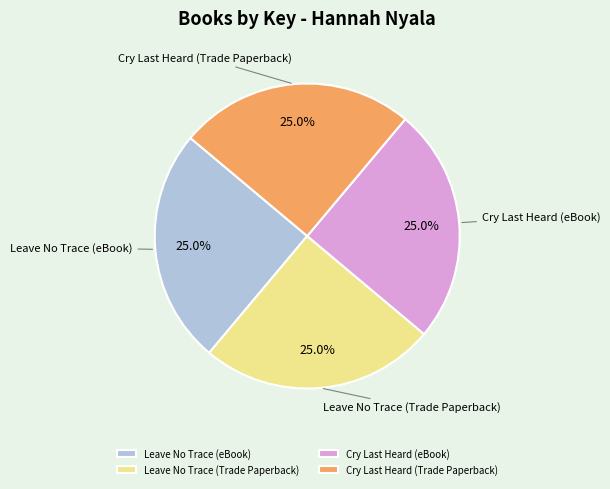

What percentage is the Leave No Trace (Trade Paperback) slice, to the nearest percent?

25%